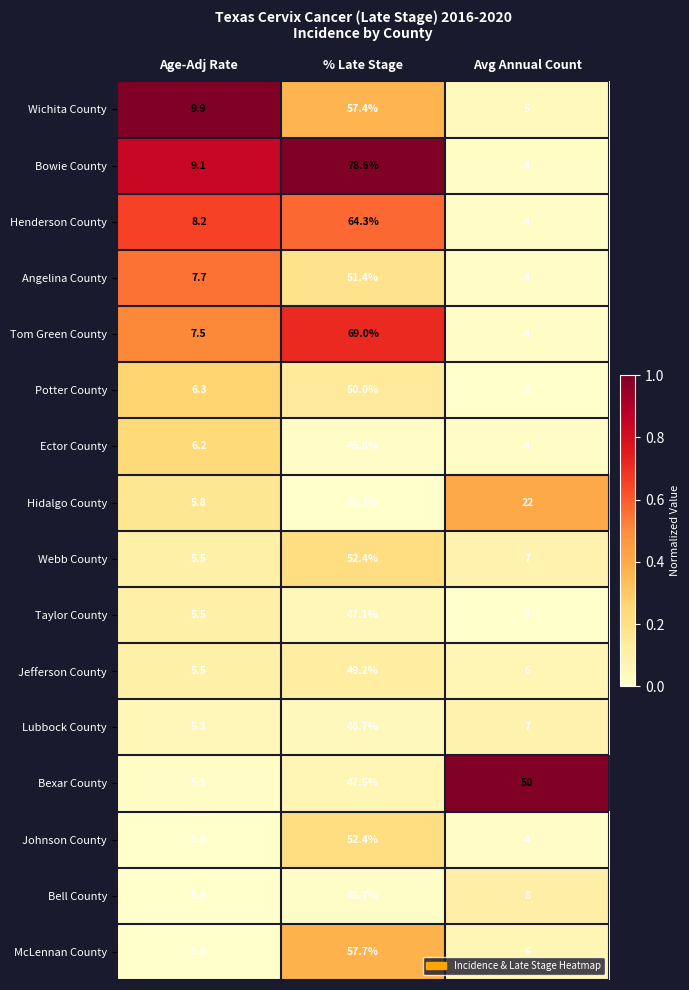

Where is Bell County nearest to the value 25?

Avg Annual Count